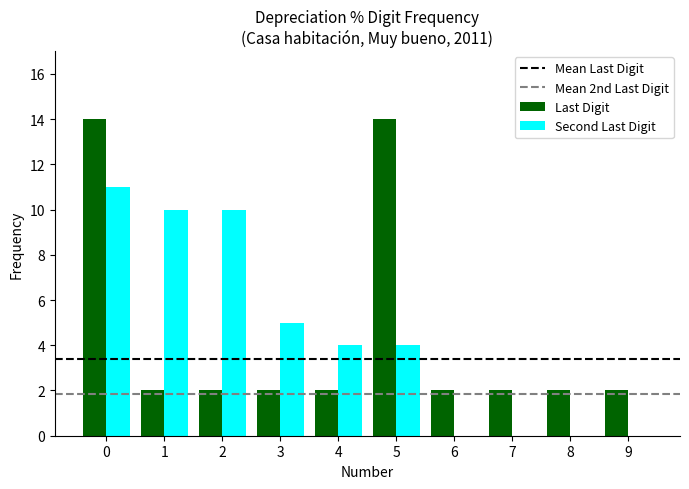

How many distinct data groups are displayed?

2